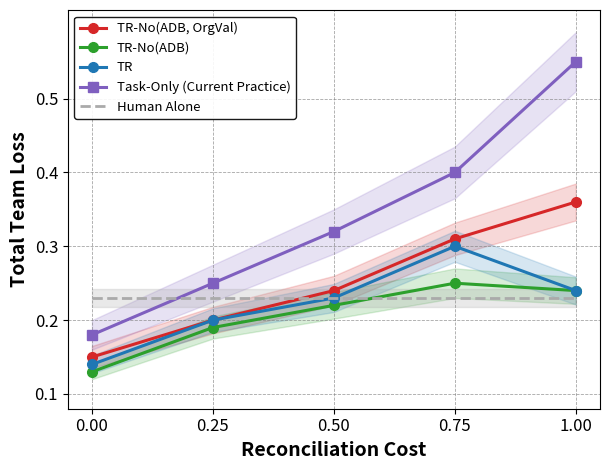

Which series has the largest total across all categories?

Task-Only (Current Practice)